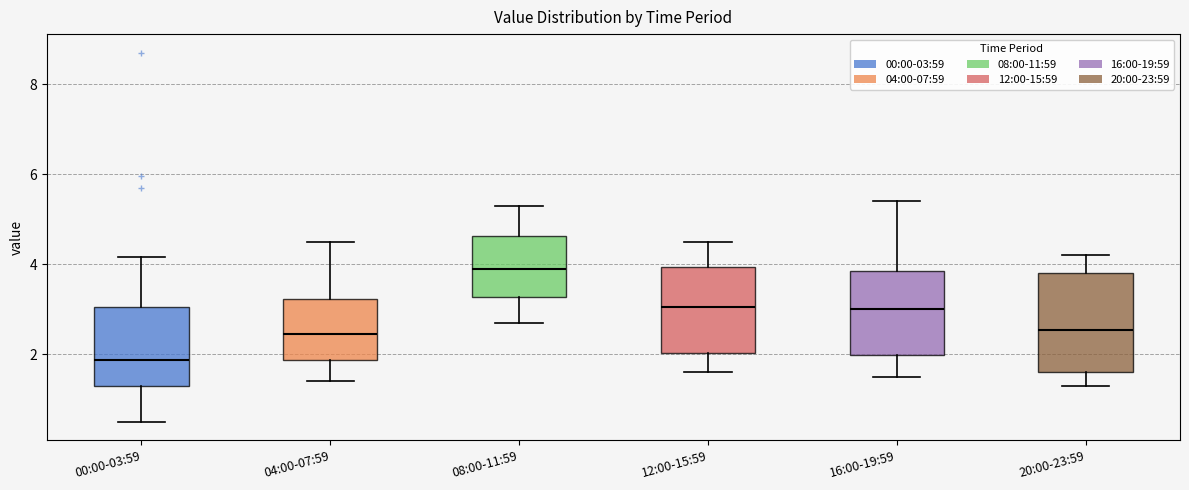

Which box's median line is the lowest?

00:00-03:59